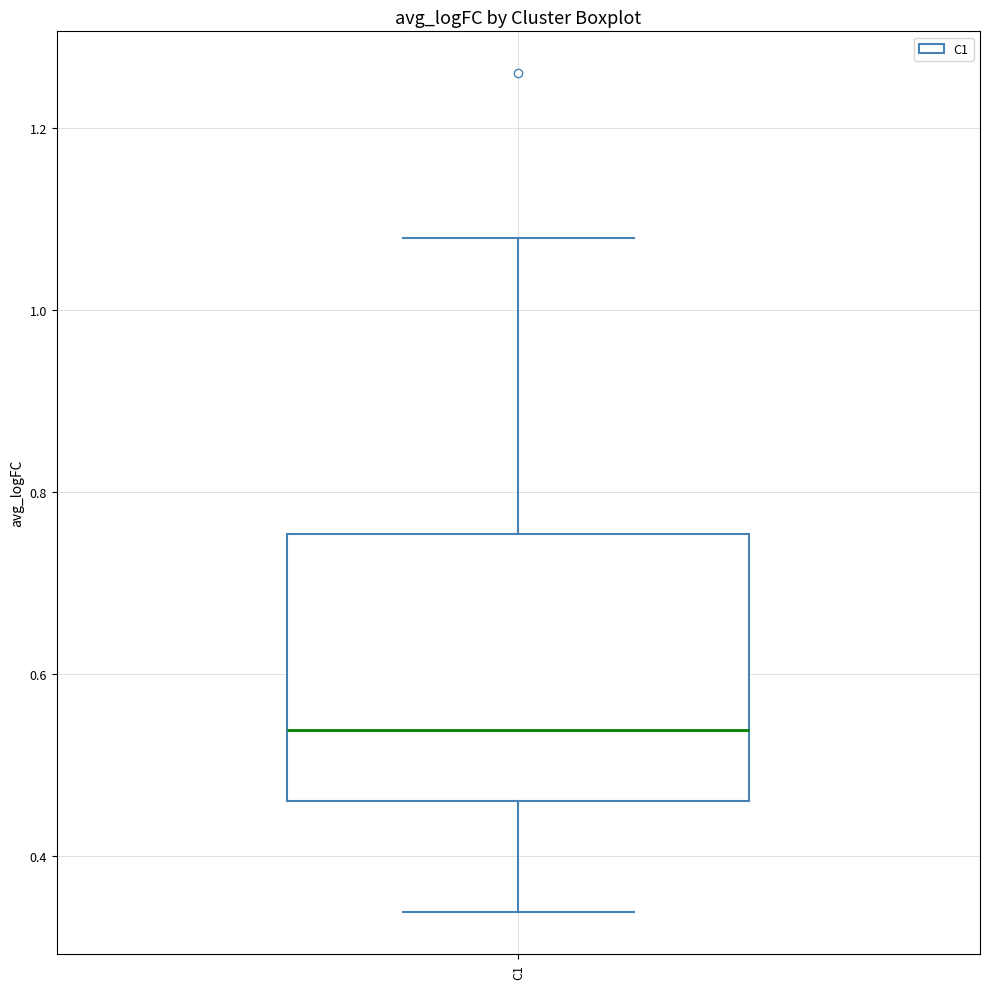

Where does the median line of the box for C1 sit on the y-axis? The values are not printed on the chart, so give them approximately, as read against the axis.

0.54